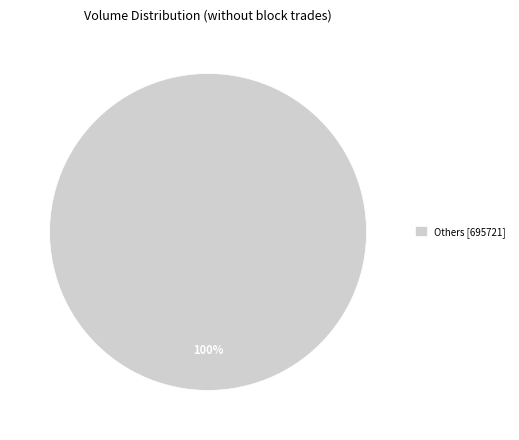

Is there any slice that represents more than half of the pie?

Yes